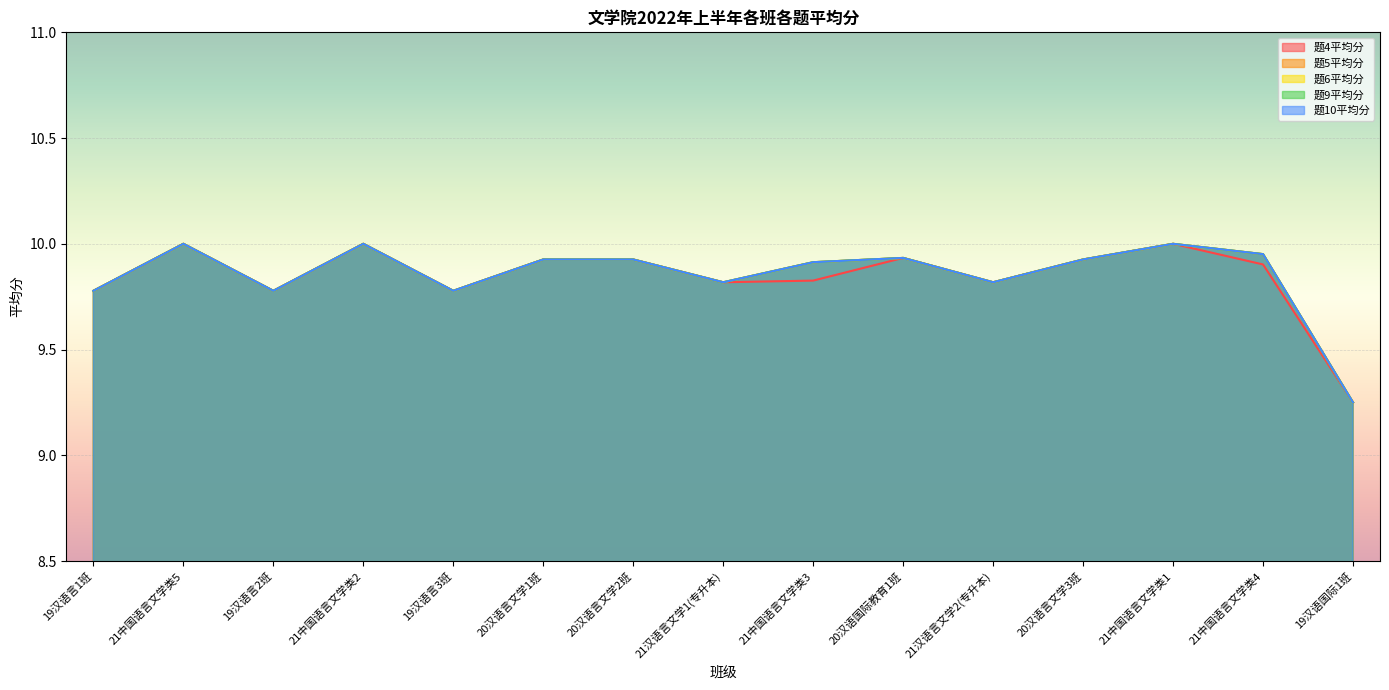

What is the minimum value shown in the chart?

9.2